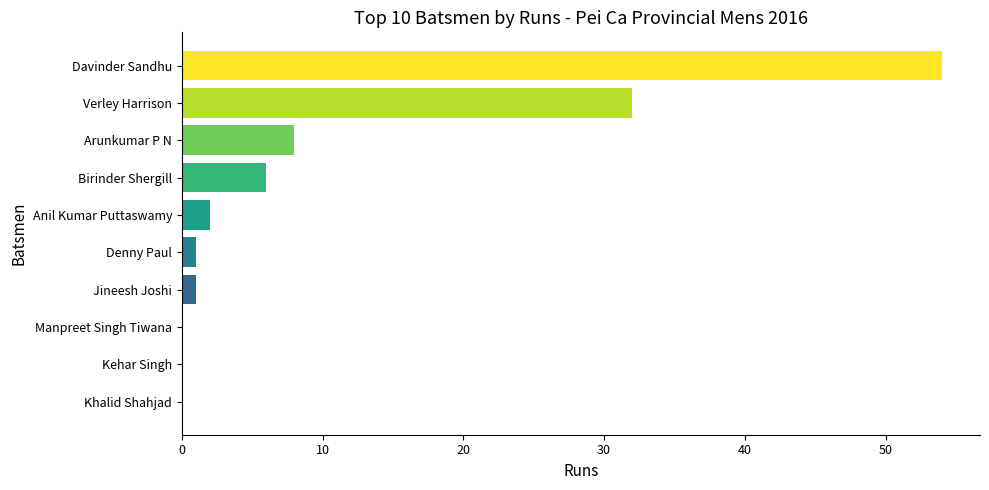

Reading bottom to top, transcribe all the data shown in this chart.

Khalid Shahjad=0	Kehar Singh=0	Manpreet Singh Tiwana=0	Jineesh Joshi=1	Denny Paul=1	Anil Kumar Puttaswamy=2	Birinder Shergill=6	Arunkumar P N=8	Verley Harrison=32	Davinder Sandhu=54